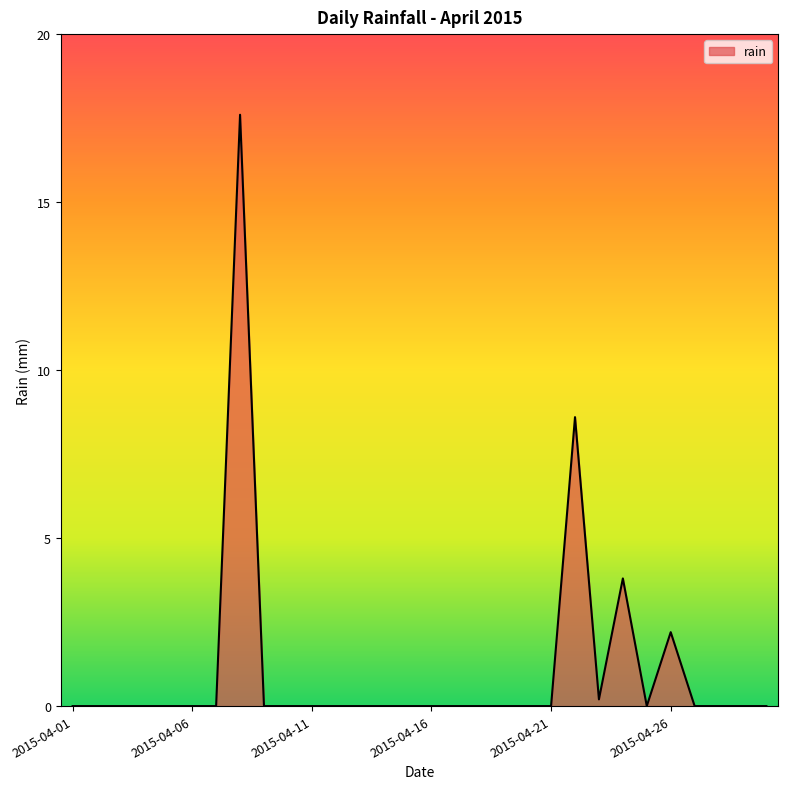

Reading left to right, extract all data points from this chart.

0.0	0.0	0.0	0.0	0.0	0.0	0.0	17.6	0.0	0.0	0.0	0.0	0.0	0.0	0.0	0.0	0.0	0.0	0.0	0.0	0.0	8.6	0.2	3.8	0.0	2.2	0.0	0.0	0.0	0.0